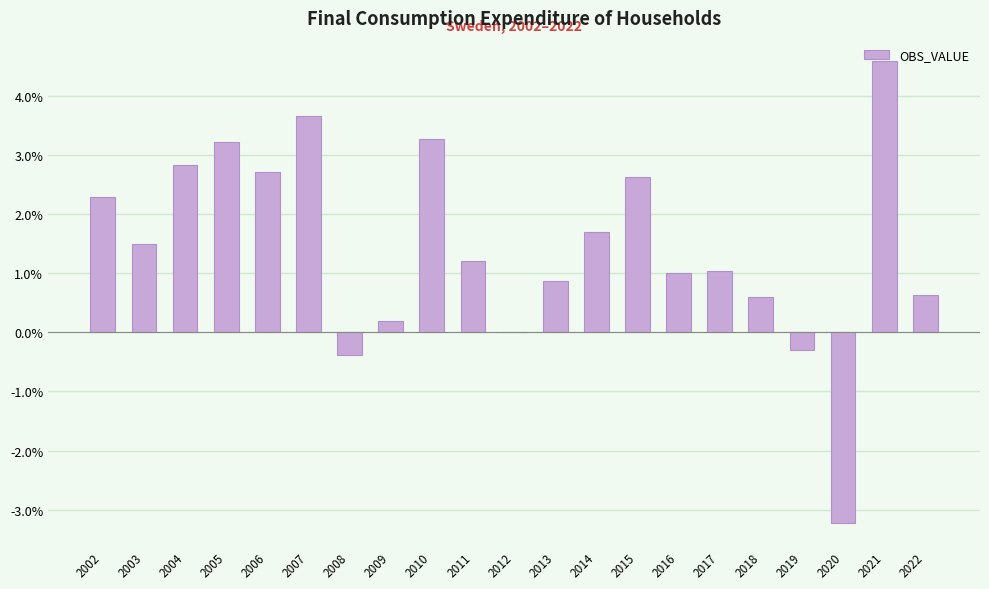

Between 2022 and 2020, which is larger?

2022